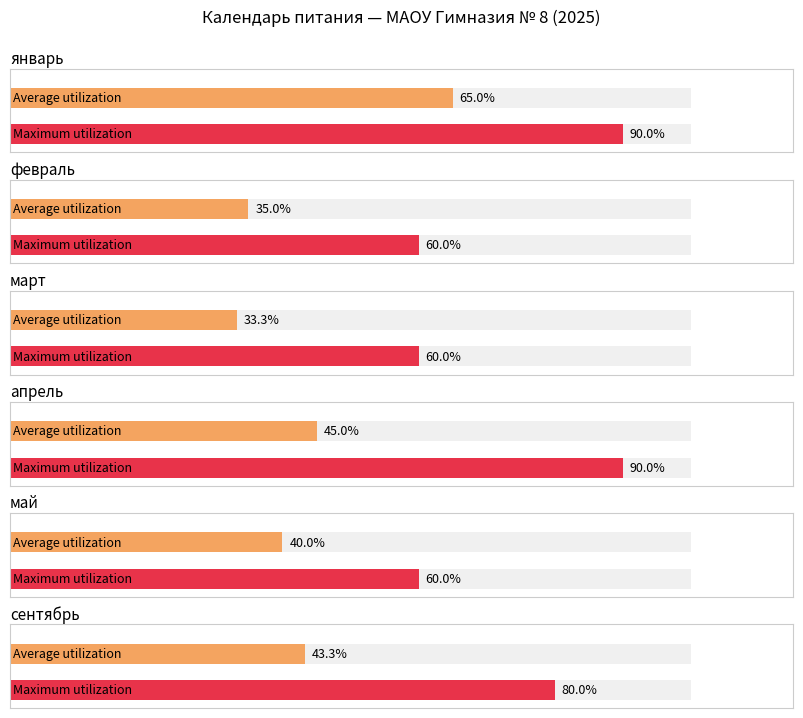

How many values in the сентябрь series exceed 3?

2